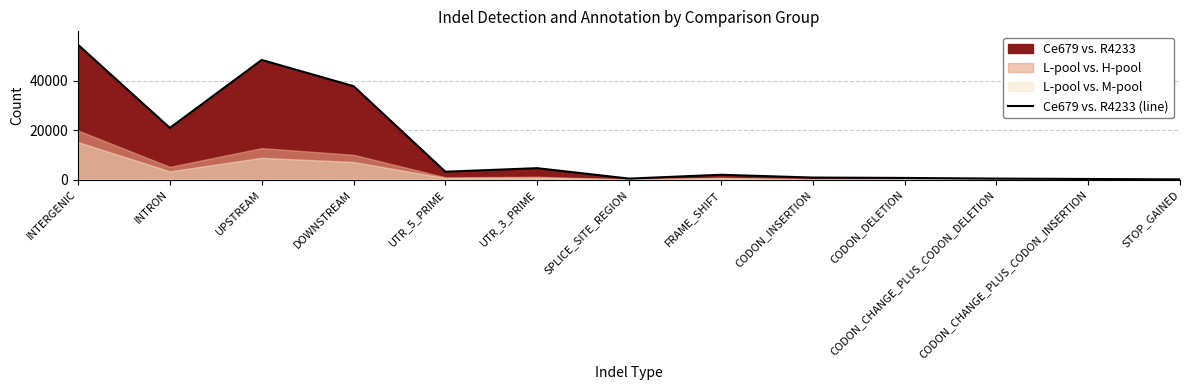

Which has a higher value, FRAME_SHIFT or UTR_3_PRIME?

UTR_3_PRIME